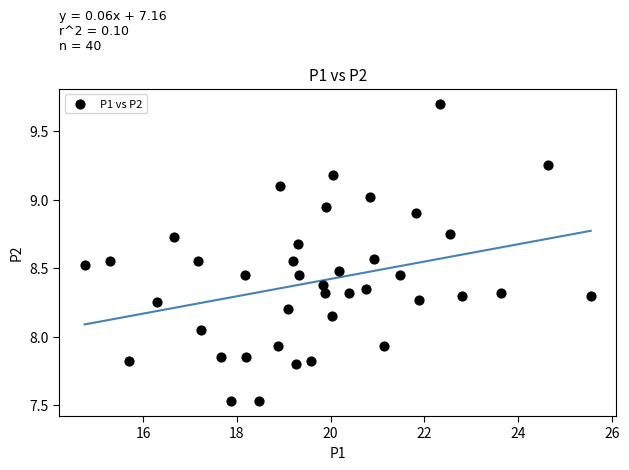

What is the range of X values (max minus min)?

10.8